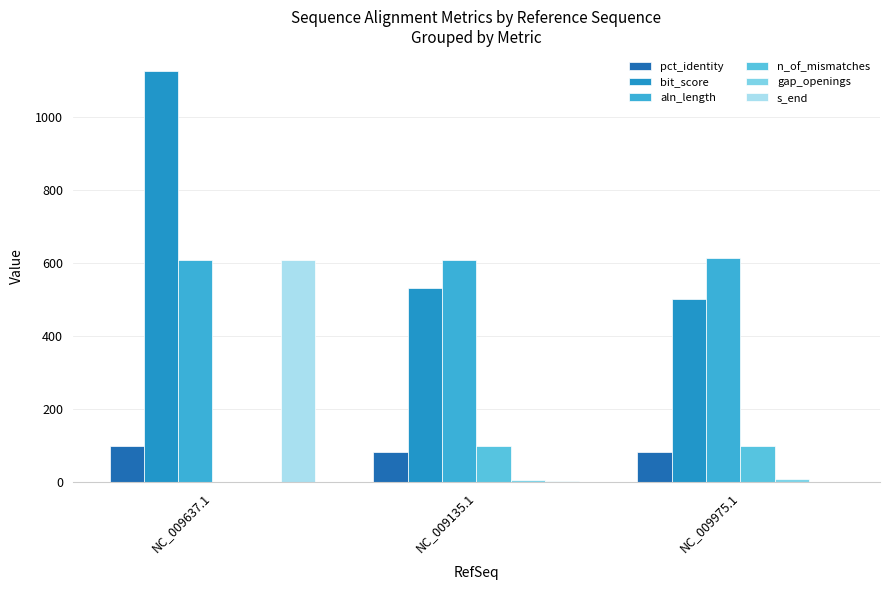

Count the number of data series in this chart.

6